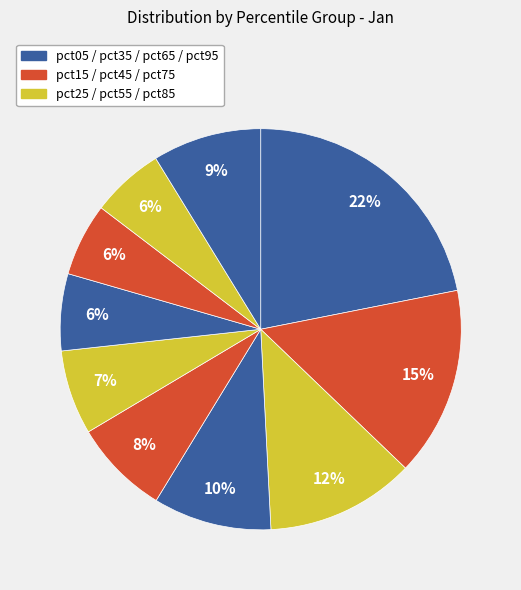

Is there a majority slice in this chart?

No